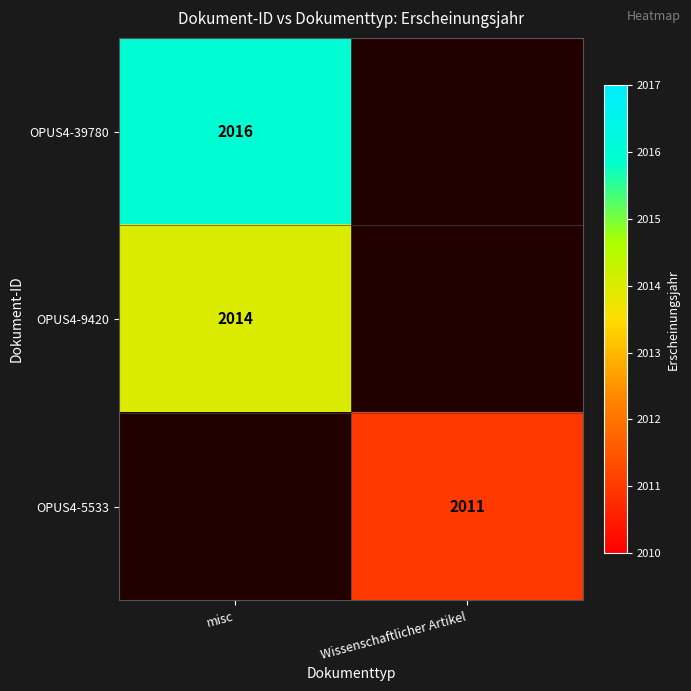

The value of OPUS4-9420 at misc is 3538. True or false?

False